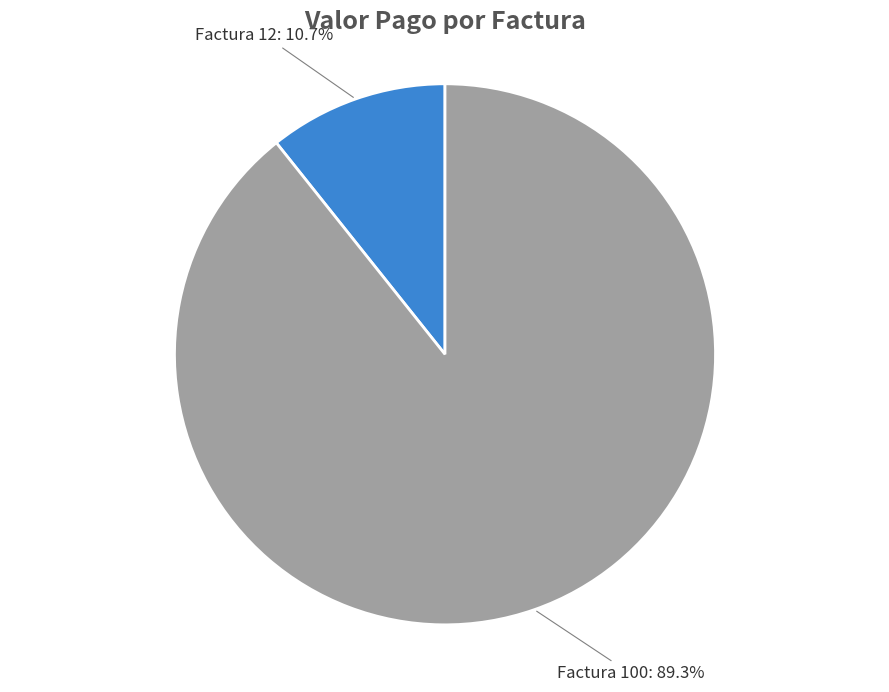

Rank the categories by value from lowest to highest.

Factura 12, Factura 100